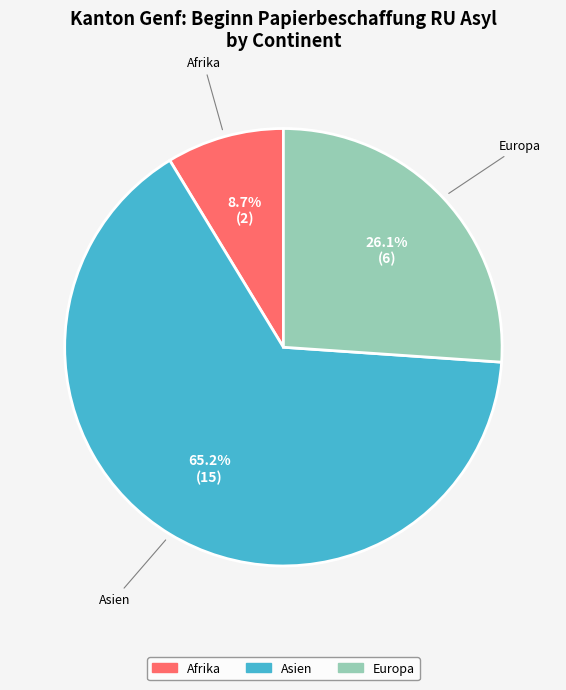

Is there a majority slice in this chart?

Yes